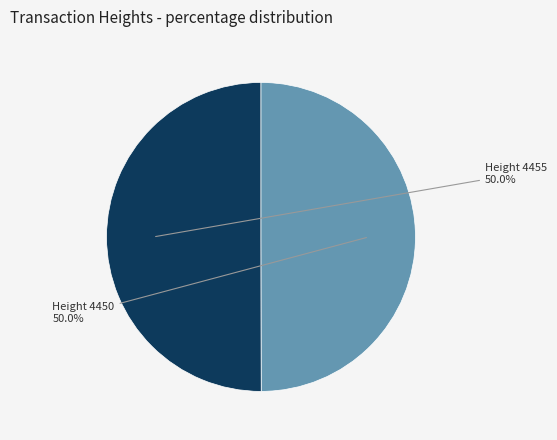

What percentage is NOT represented by Height 4450?

50.0%